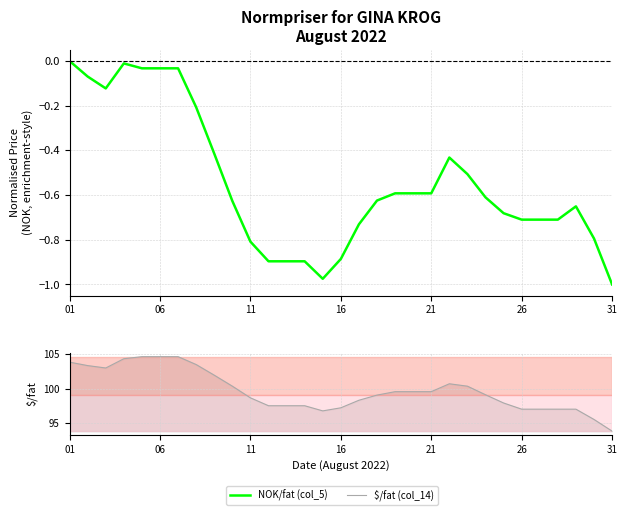

Rank the series at 23 from lowest to highest value.

NOK/fat (col_5), $/fat (col_14)